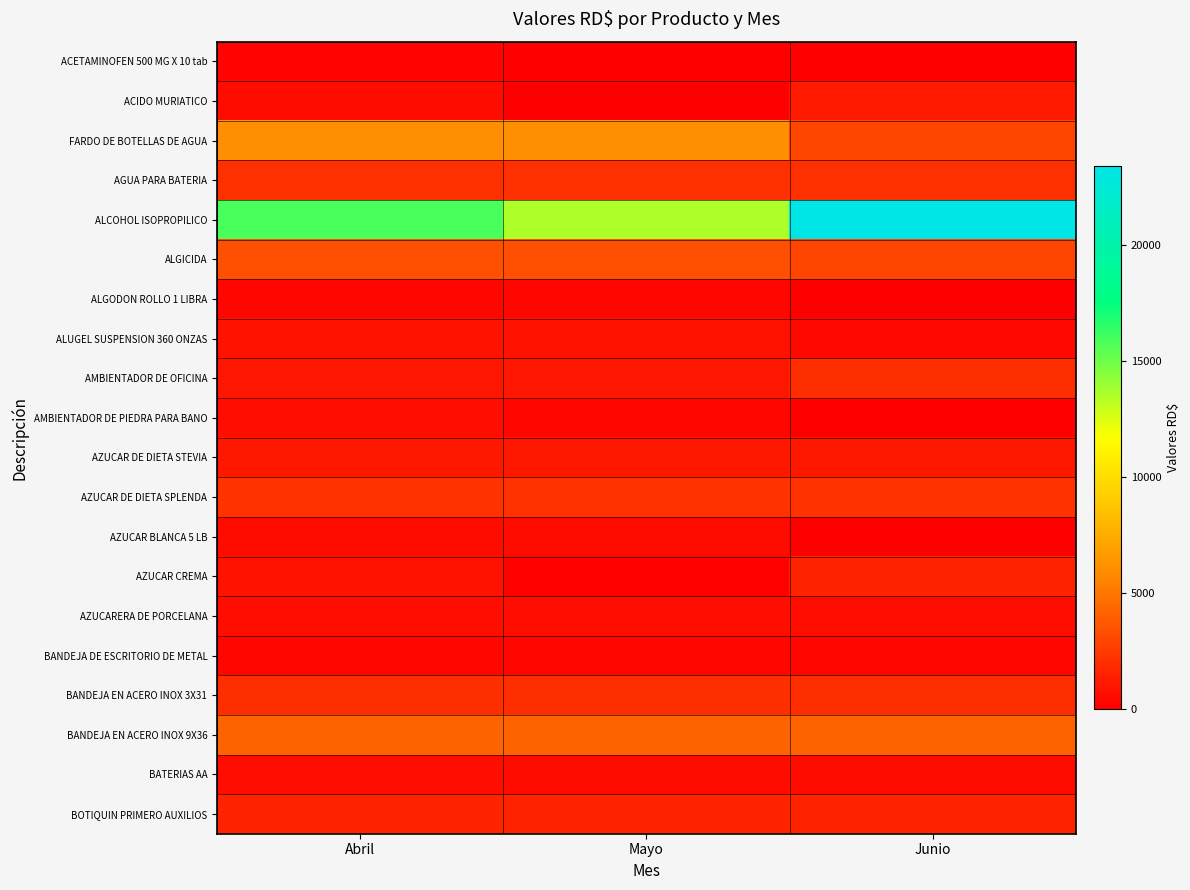

Reading left to right, transcribe all the data shown in this chart.

ACETAMINOFEN 500 MG X 10 tab: Abril=219.7	Mayo=16.9	Junio=0.0
ACIDO MURIATICO: Abril=469.6	Mayo=0.0	Junio=1174.0
FARDO DE BOTELLAS DE AGUA: Abril=5940.0	Mayo=5940.0	Junio=2970.0
AGUA PARA BATERIA: Abril=2088.6	Mayo=2088.6	Junio=2088.6
ALCOHOL ISOPROPILICO: Abril=15839.7	Mayo=13576.9	Junio=23382.4
ALGICIDA: Abril=3363.0	Mayo=3363.0	Junio=2989.4
ALGODON ROLLO 1 LIBRA: Abril=313.9	Mayo=313.9	Junio=0.0
ALUGEL SUSPENSION 360 ONZAS: Abril=858.0	Mayo=858.0	Junio=429.0
AMBIENTADOR DE OFICINA: Abril=951.4	Mayo=951.4	Junio=1989.3
AMBIENTADOR DE PIEDRA PARA BANO: Abril=604.2	Mayo=302.1	Junio=0.0
AZUCAR DE DIETA STEVIA: Abril=1062.0	Mayo=1062.0	Junio=1062.0
AZUCAR DE DIETA SPLENDA: Abril=2185.6	Mayo=2185.6	Junio=2185.6
AZUCAR BLANCA 5 LB: Abril=522.0	Mayo=522.0	Junio=0.0
AZUCAR CREMA: Abril=896.4	Mayo=128.1	Junio=1536.6
AZUCARERA DE PORCELANA: Abril=548.7	Mayo=548.7	Junio=548.7
BANDEJA DE ESCRITORIO DE METAL: Abril=360.0	Mayo=360.0	Junio=360.0
BANDEJA EN ACERO INOX 3X31: Abril=2000.1	Mayo=2000.1	Junio=2000.1
BANDEJA EN ACERO INOX 9X36: Abril=4130.0	Mayo=4130.0	Junio=4130.0
BATERIAS AA: Abril=578.2	Mayo=495.6	Junio=495.6
BOTIQUIN PRIMERO AUXILIOS: Abril=1534.0	Mayo=1534.0	Junio=1534.0